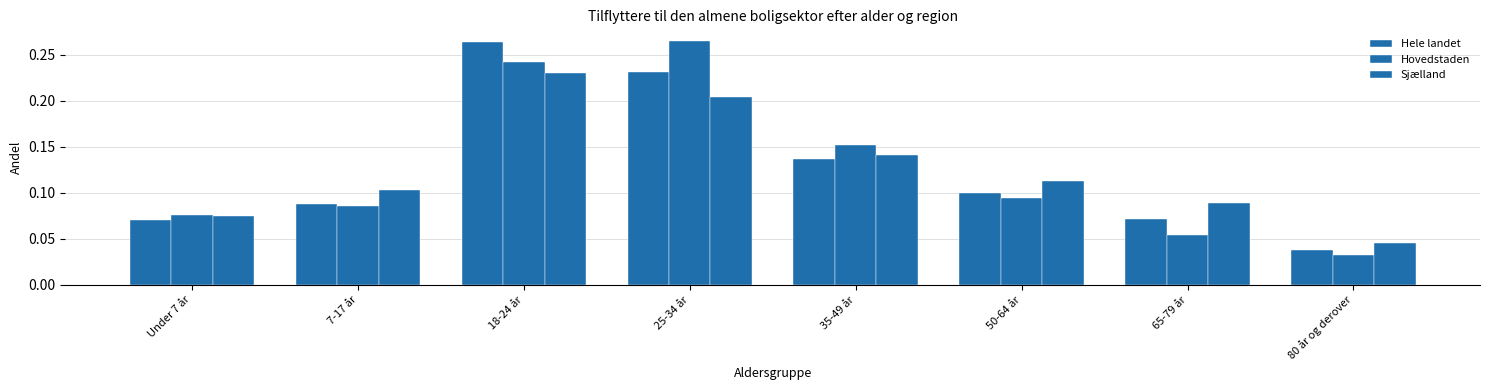

At which category is the sum across all series the highest?

18-24 år